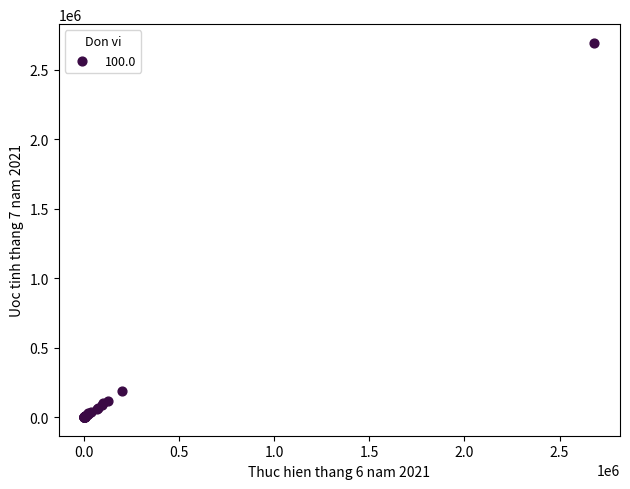

What Y value in the scatter plot is closest to 1347645?

187033.7